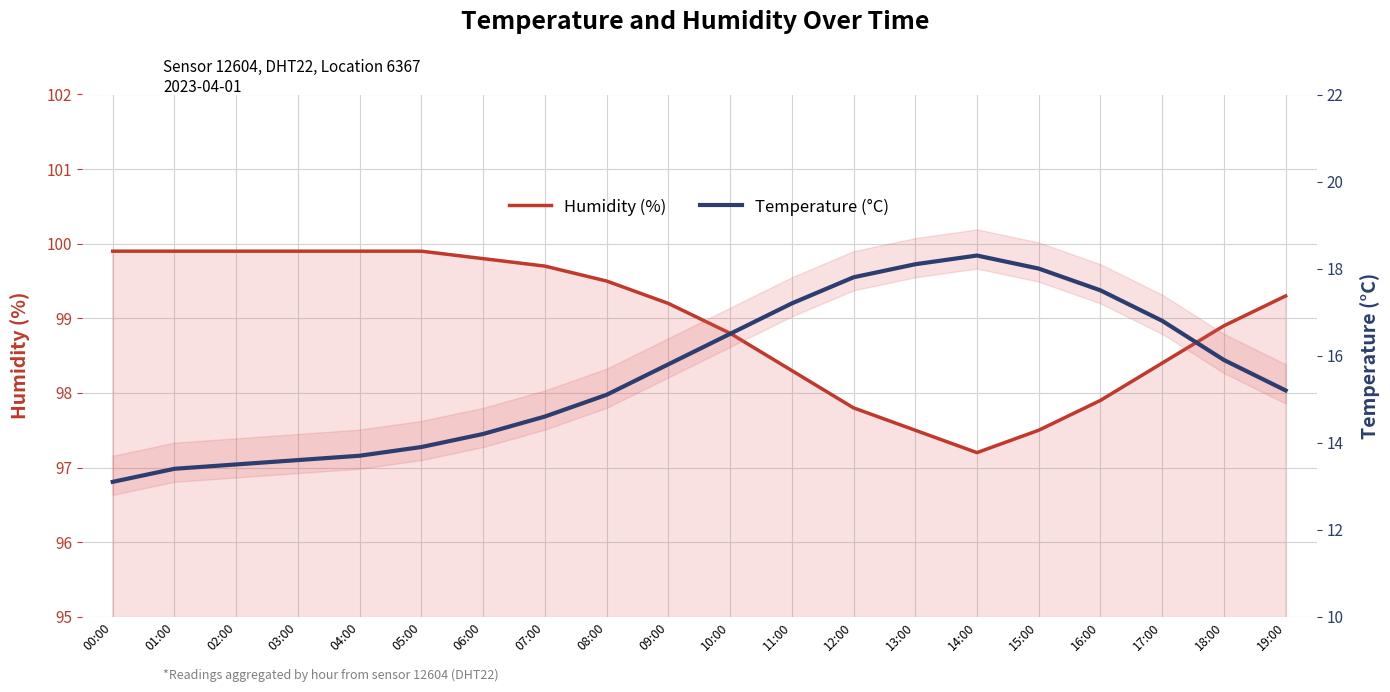

What is the label of the 13th point from the right?

07:00